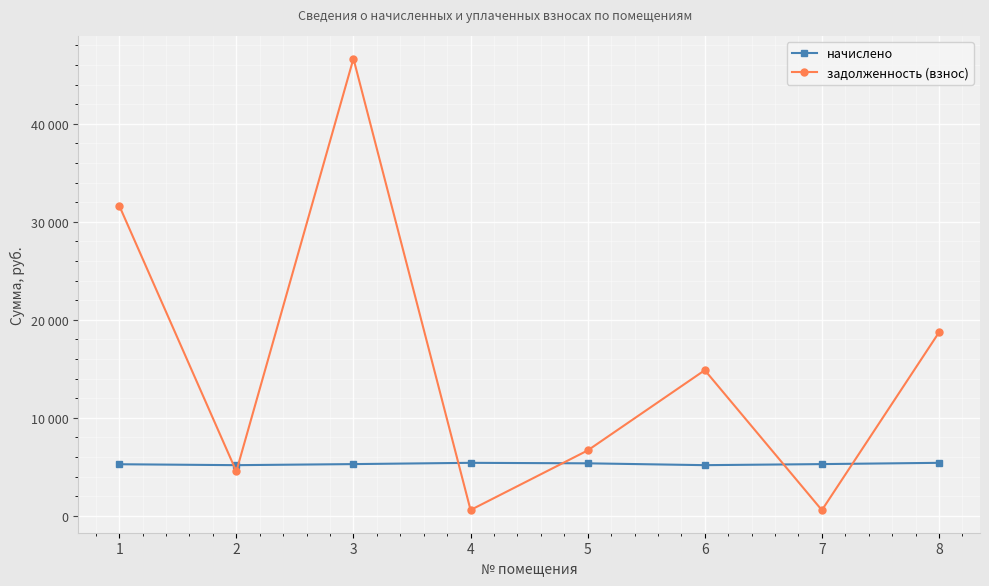

What are all the series names shown in the legend?

начислено, задолженность (взнос)